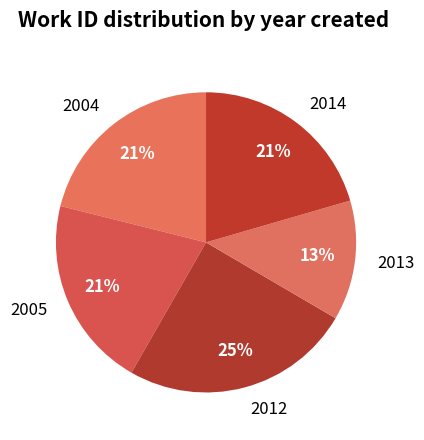

Do 2004 and 2013 together represent more than half of the pie?

No